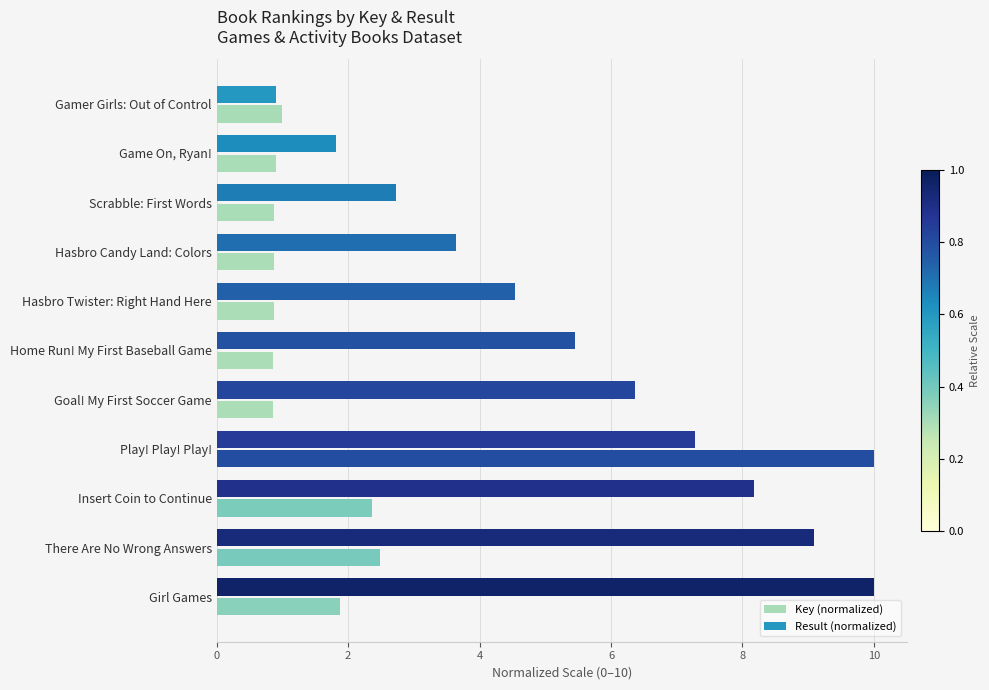

Which series changed the most between Gamer Girls: Out of Control and There Are No Wrong Answers?

Result (normalized)